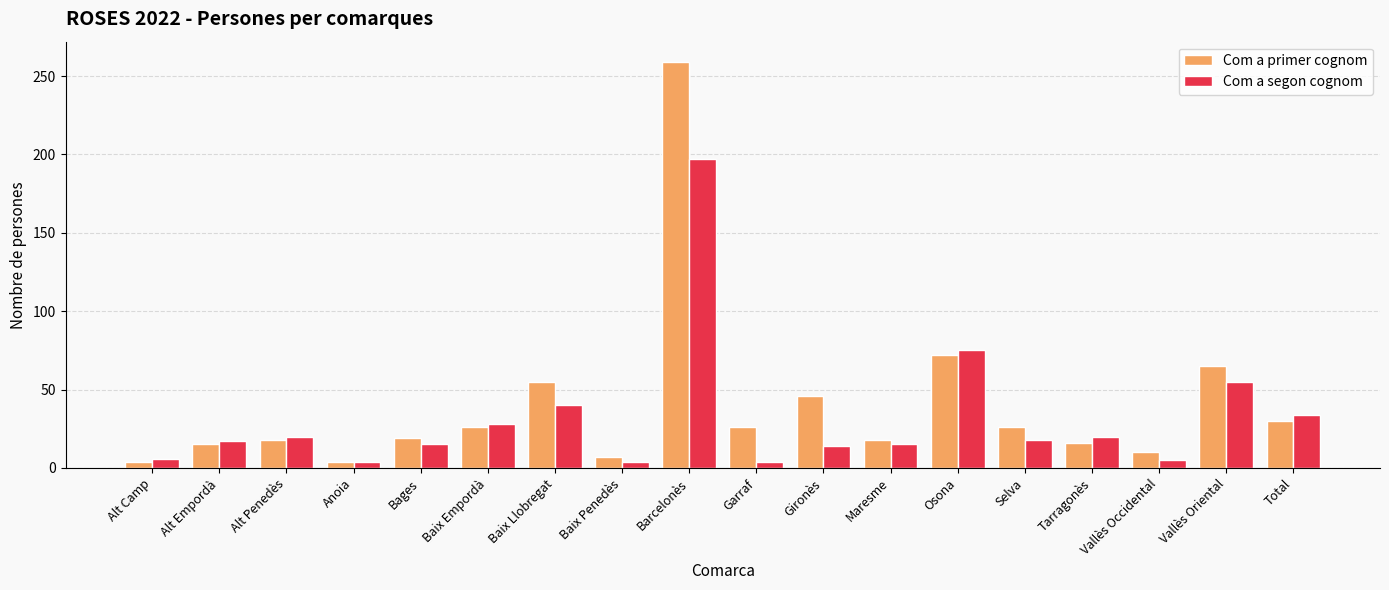

At which label is Com a segon cognom closest to 100?

Osona